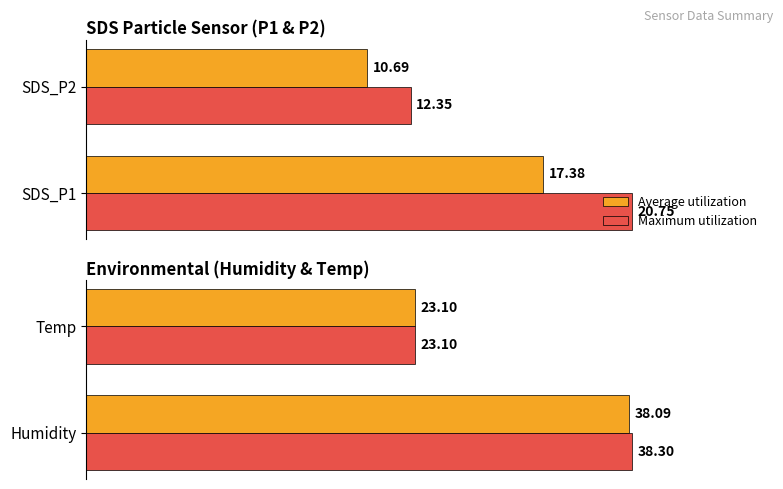

List the series in order of their overall mean, highest first.

Maximum utilization, Average utilization